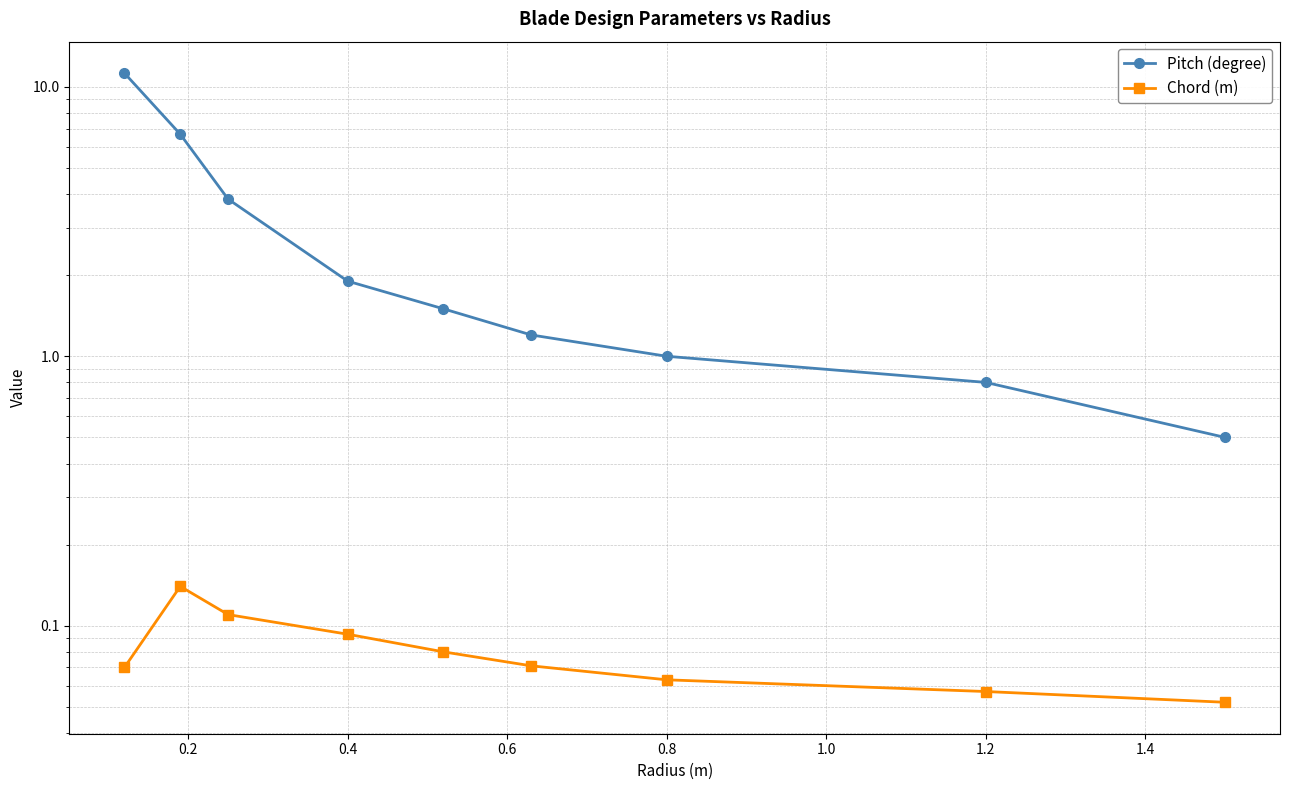

Is it true that Chord (m) equals 0.1 at 0.4?

True